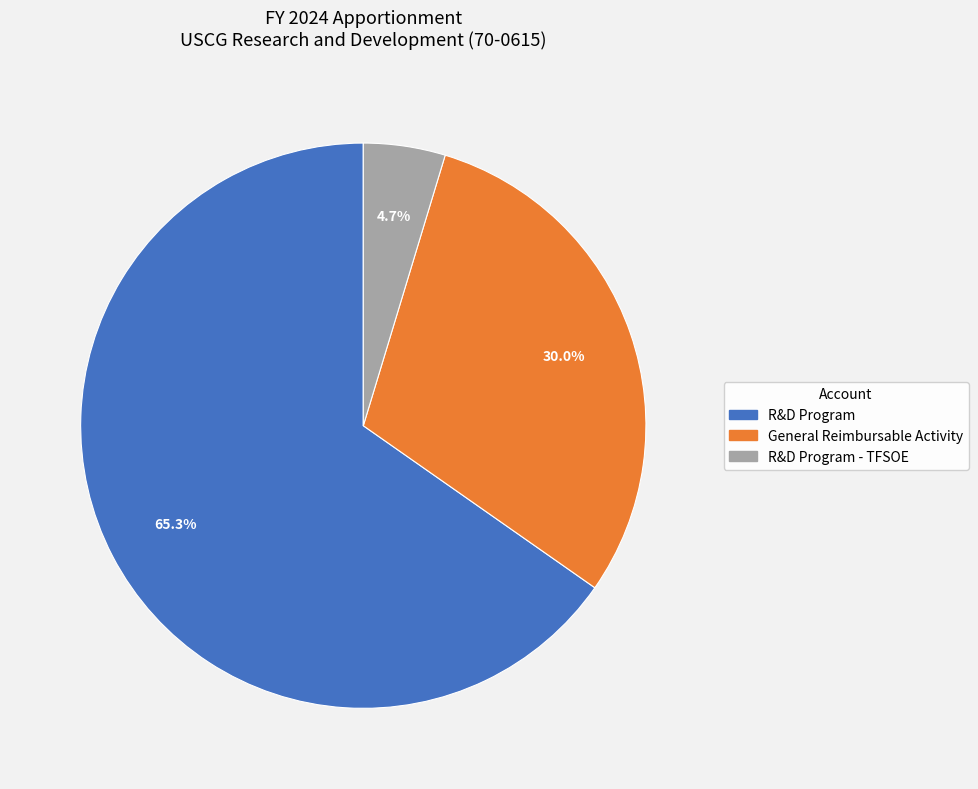

Which slice is the smallest?

R&D Program - TFSOE